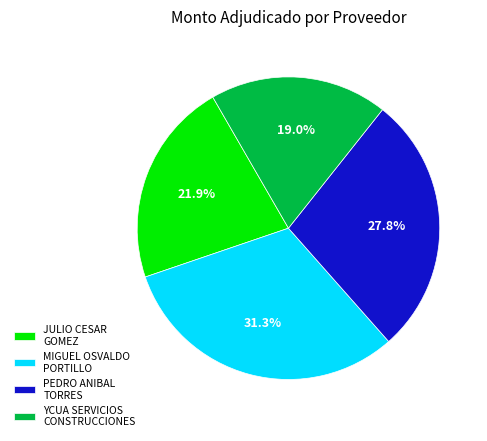

Which has a higher value, YCUA SERVICIOS CONSTRUCCIONES or MIGUEL OSVALDO PORTILLO?

MIGUEL OSVALDO PORTILLO